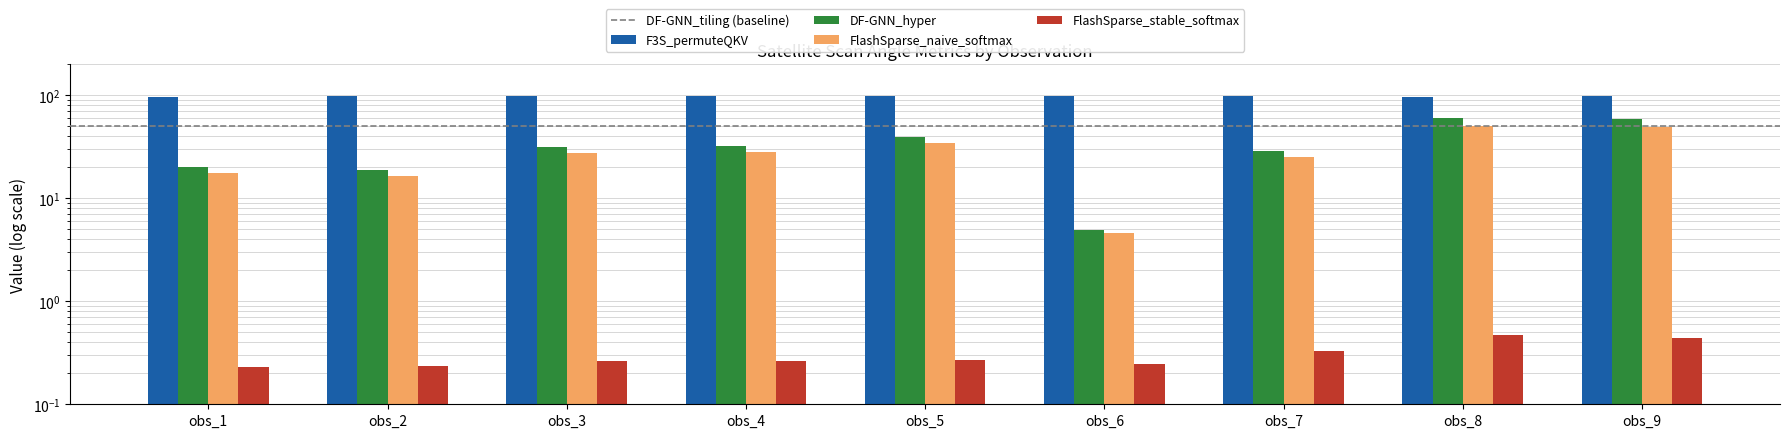

What is the value of the DF-GNN_hyper bar at the 3rd from the left?

31.5